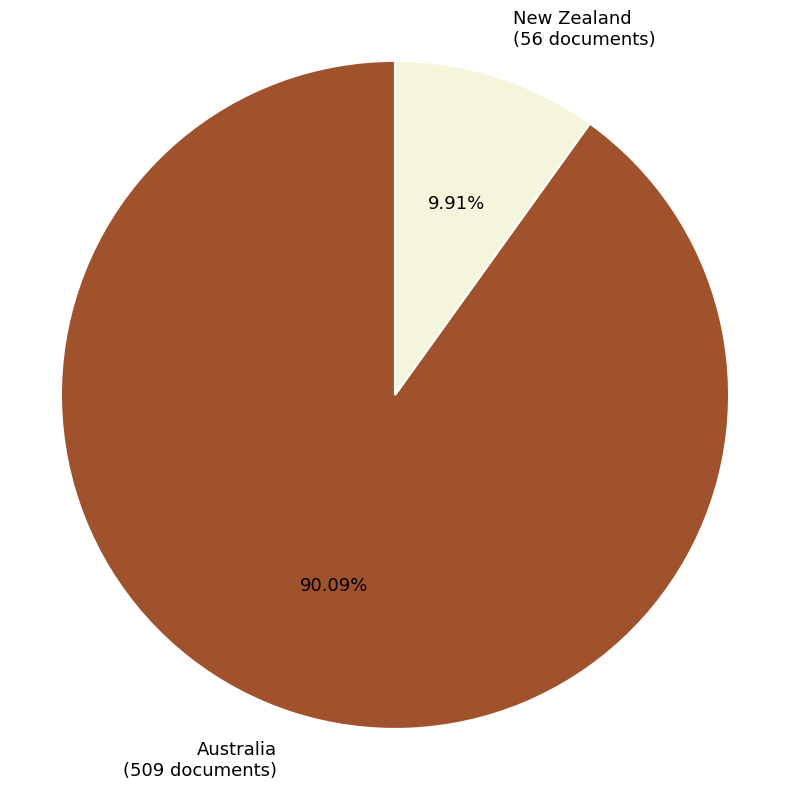

To the nearest percent, what is the average slice percentage?

50%